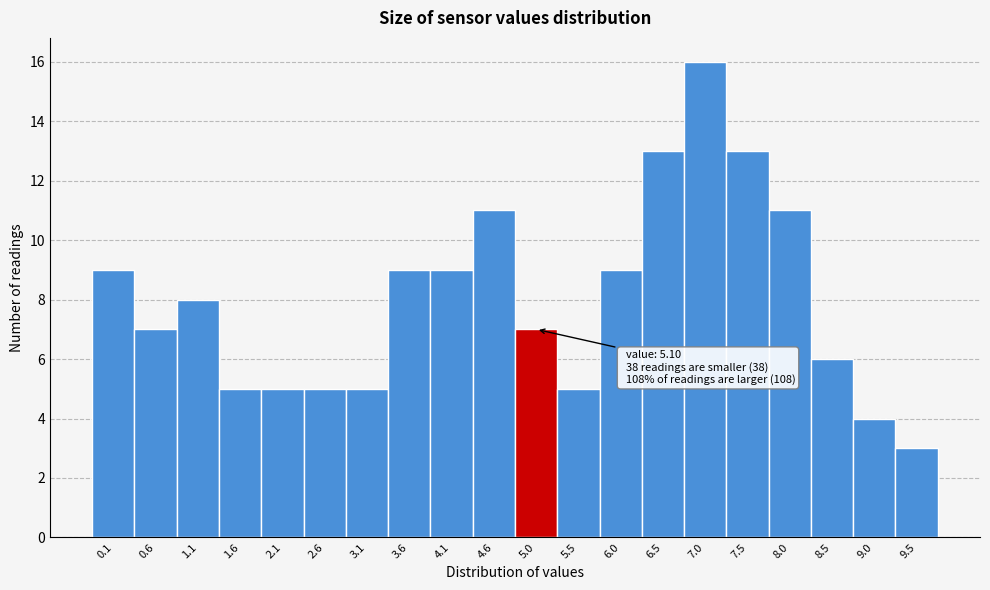

Reading left to right, list all the values displayed in this chart.

0.1=9	0.6=7	1.1=8	1.6=5	2.1=5	2.6=5	3.1=5	3.6=9	4.1=9	4.6=11	5.0=7	5.5=5	6.0=9	6.5=13	7.0=16	7.5=13	8.0=11	8.5=6	9.0=4	9.5=3